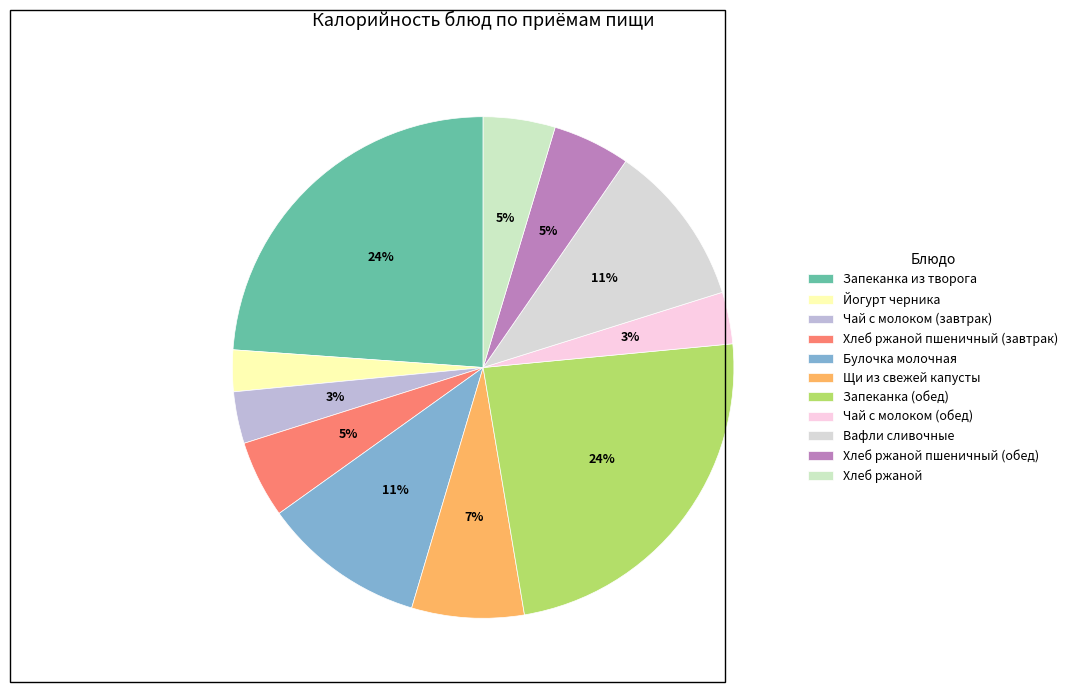

How many segments does this pie chart have?

11